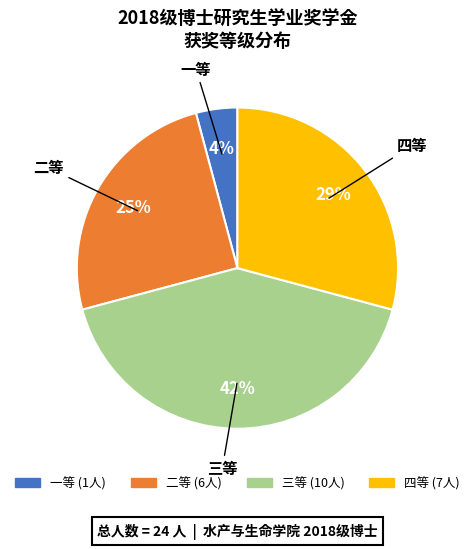

Which has a higher value, 一等 or 四等?

四等